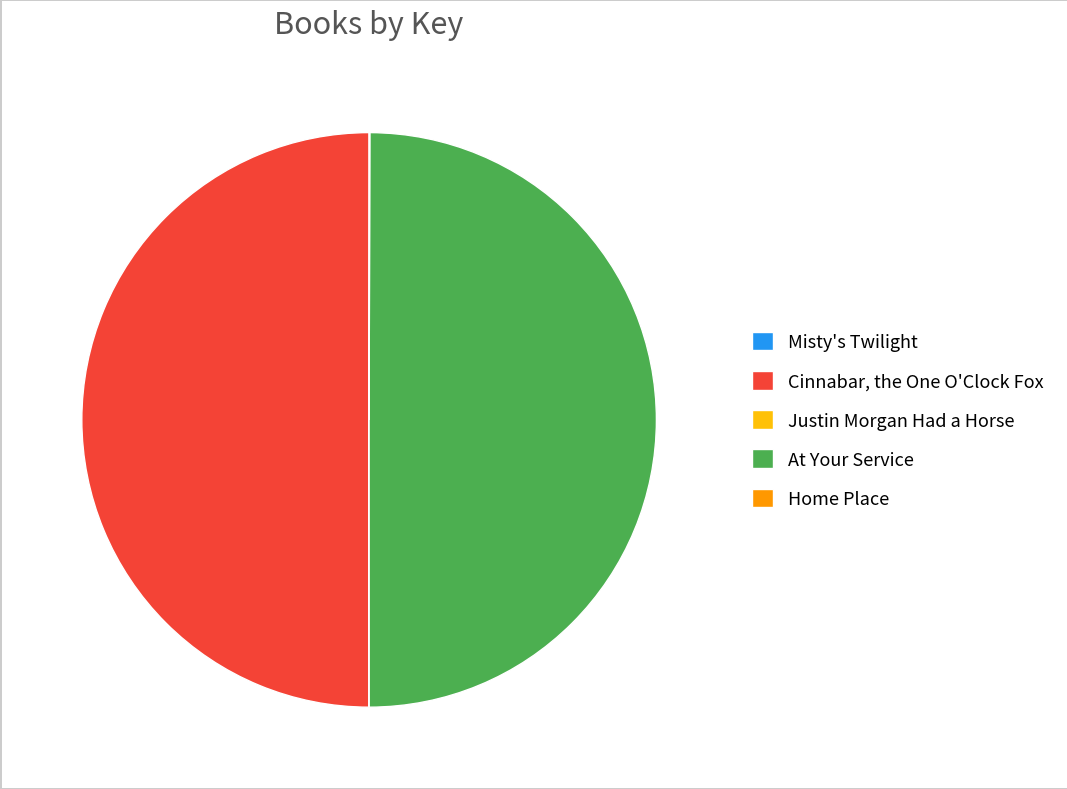

Is it true that Cinnabar, the One O'Clock Fox is 50% of the pie?

True